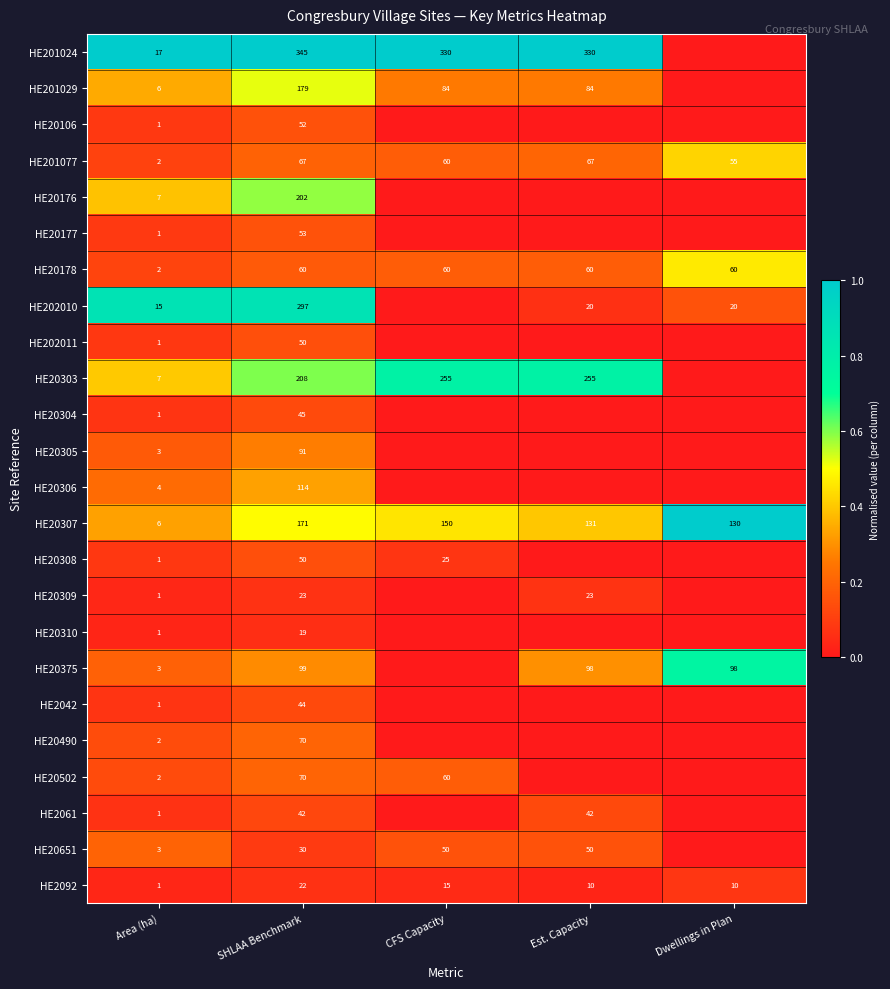

What is the difference between the highest and lowest values at Area (ha)?

16